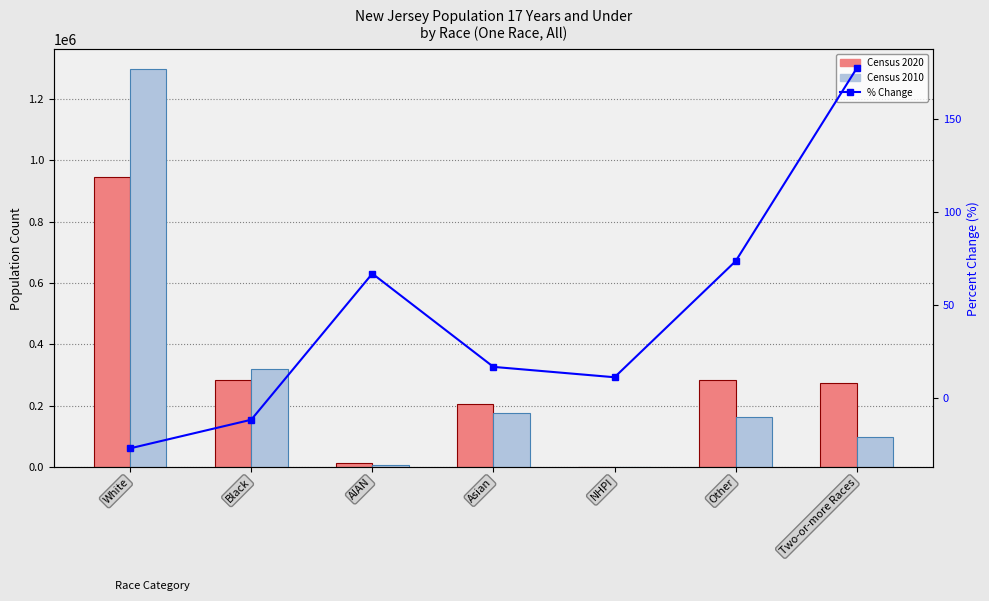

At which label is Census 2010 closest to 648684?

Black